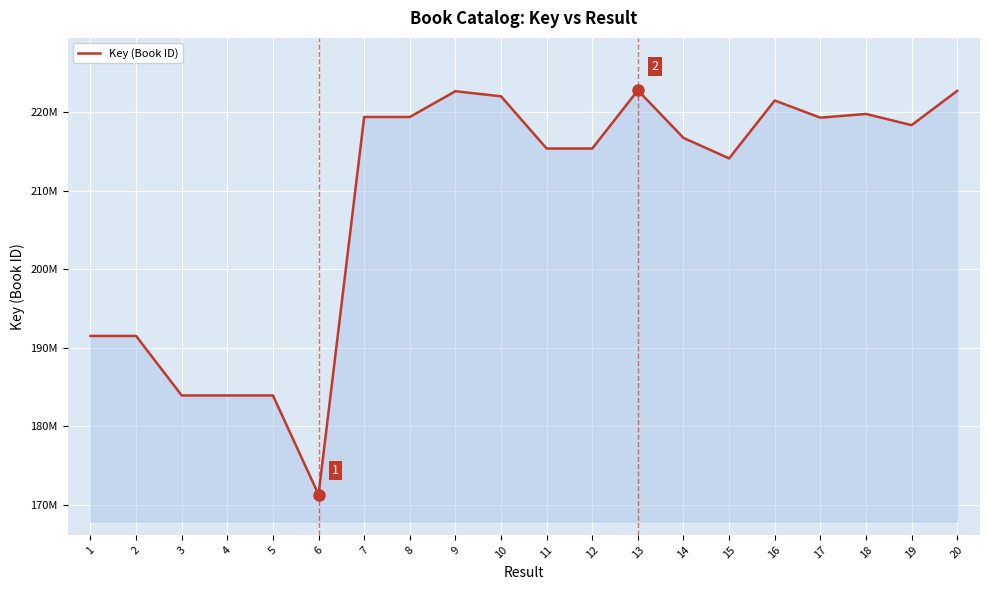

Is this an area chart (filled region under the line)?

Yes